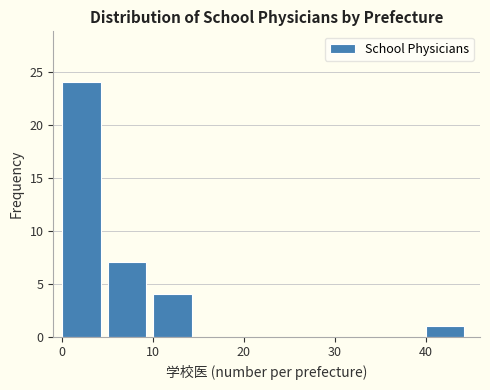

Reading left to right, list every bar in this chart as the range it spans on the x-axis followed by its height. The values are not printed on the chart, so give them approximately, as read against the axis.

0 to 5: 24
5 to 10: 7
10 to 15: 4
15 to 20: 0
20 to 25: 0
25 to 30: 0
30 to 35: 0
35 to 40: 0
40 to 45: 1